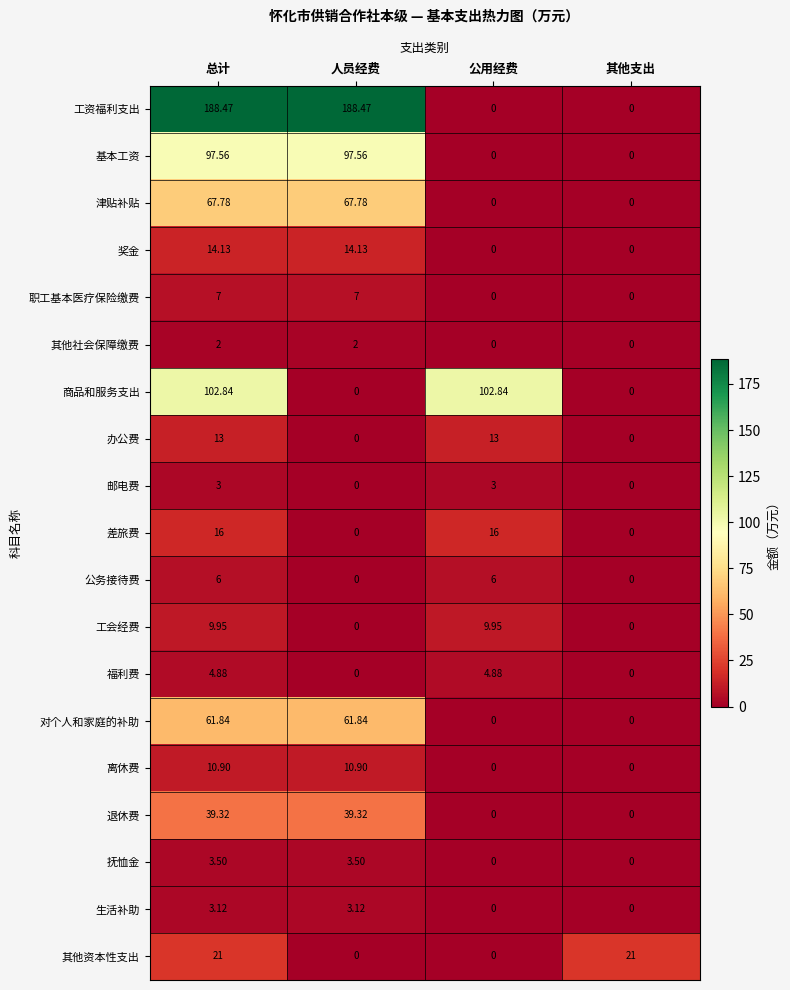

Which series changed the most between 总计 and 其他支出?

工资福利支出